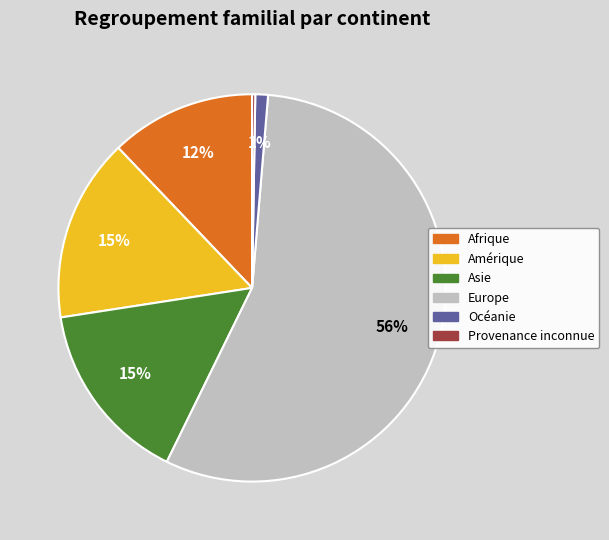

Which category has the biggest portion of the pie?

Europe